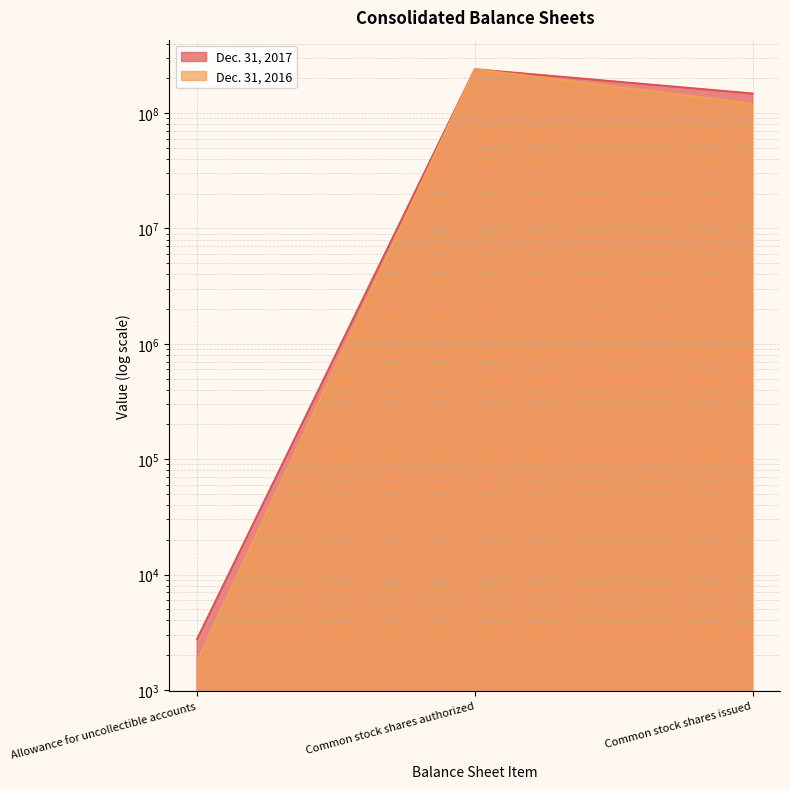

What are all the series names shown in the legend?

Dec. 31, 2017, Dec. 31, 2016